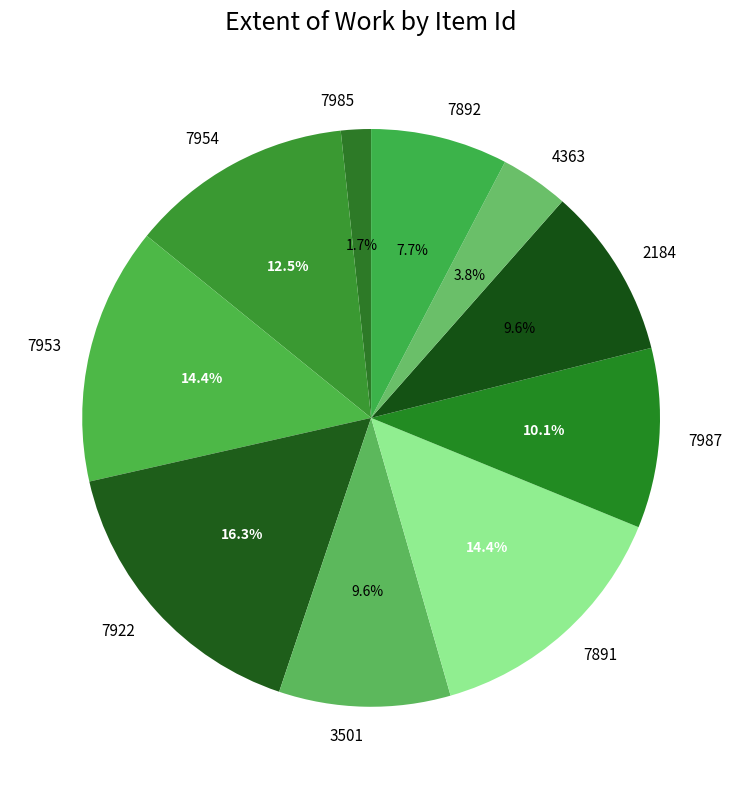

How many segments does this pie chart have?

10